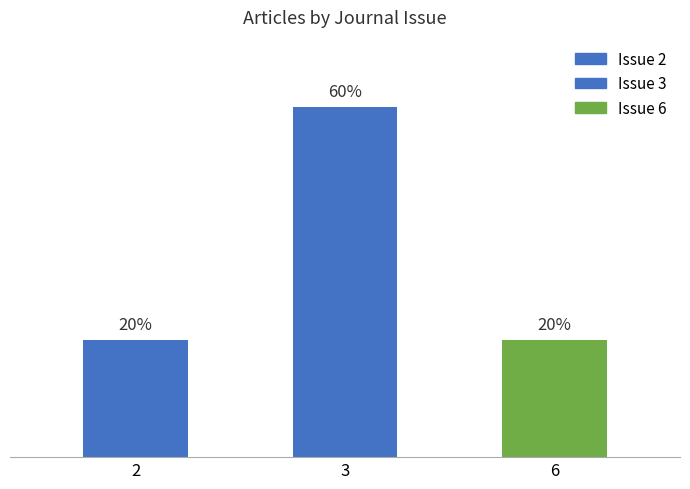

What is the change in value from 2 to 3?

+40